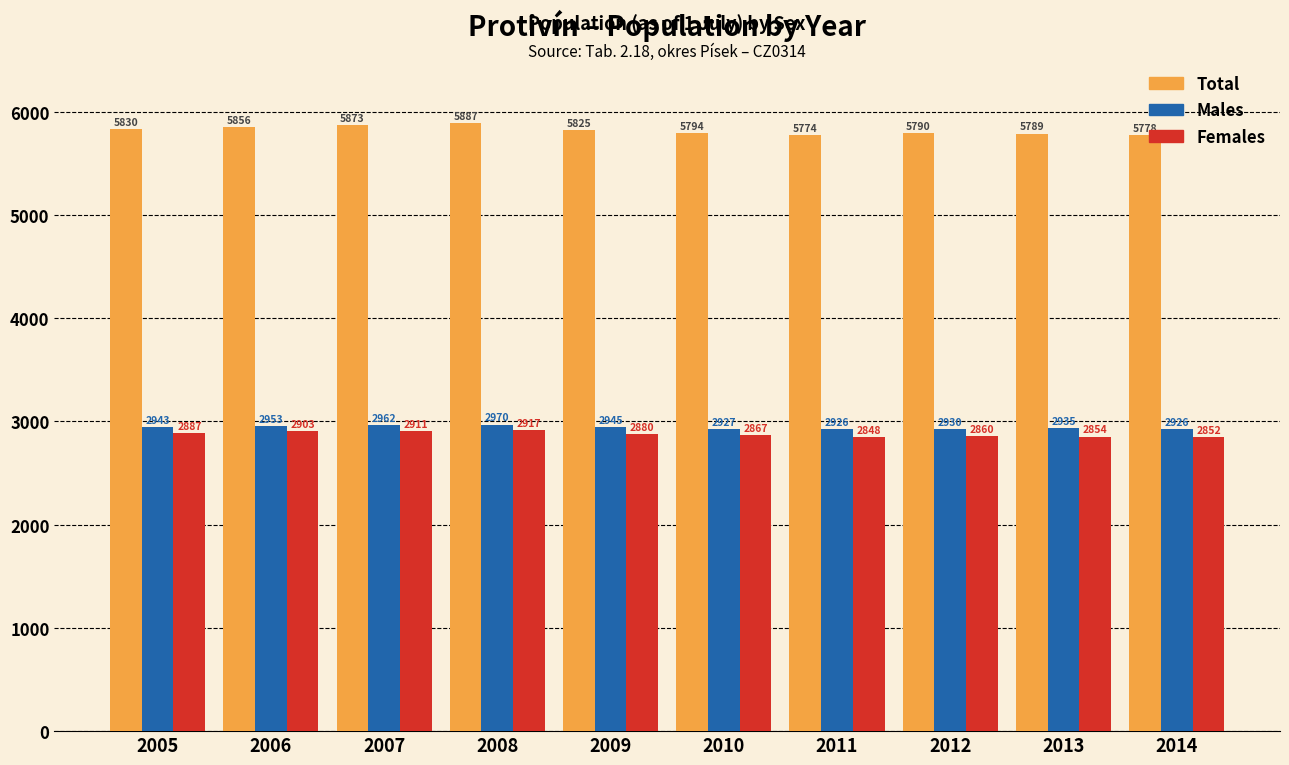

Which series changed the most between 2006 and 2009?

Total